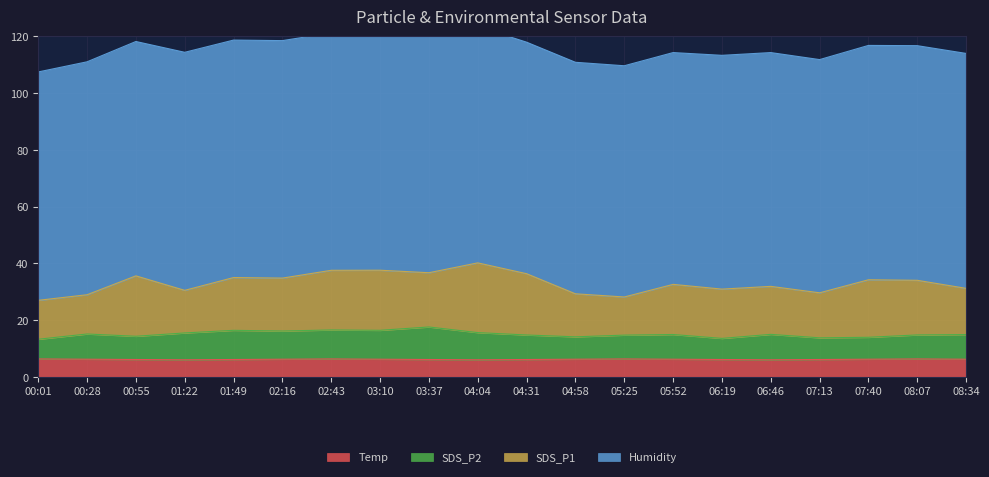

Where does the SDS_P2 series first go above 15?

00:28